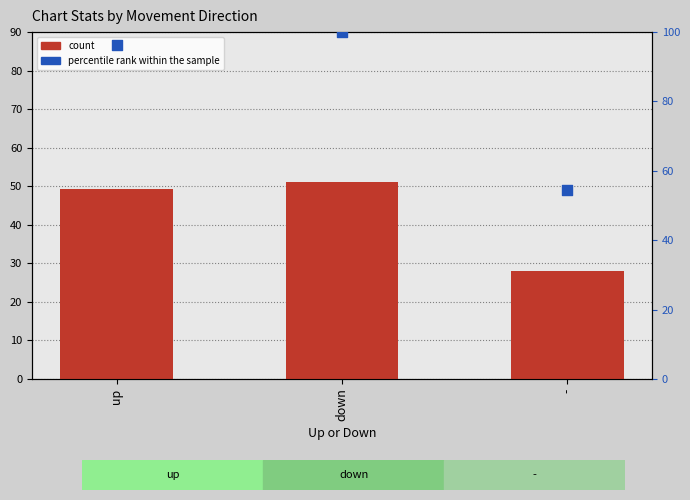

Which series contains the highest Y value?

percentile rank within the sample